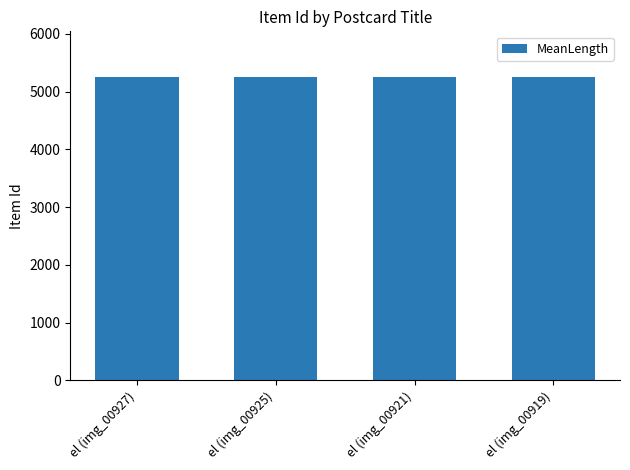

What is the maximum value shown in the chart?

5255